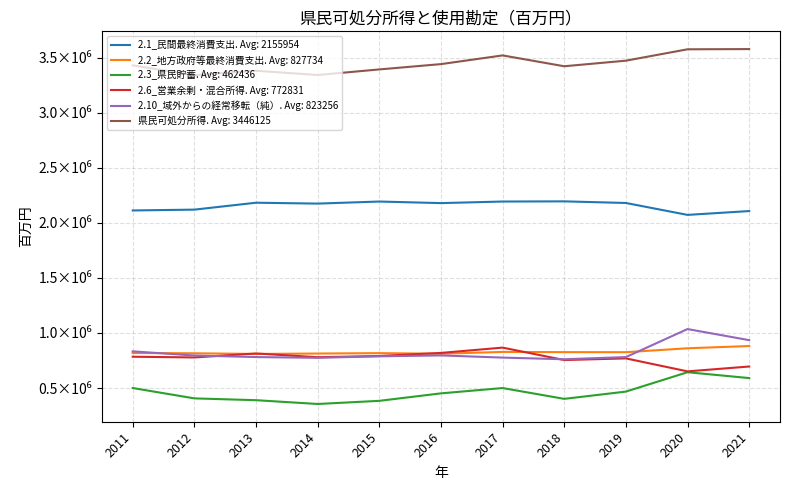

Does the chart display data point markers on the line(s)?

No